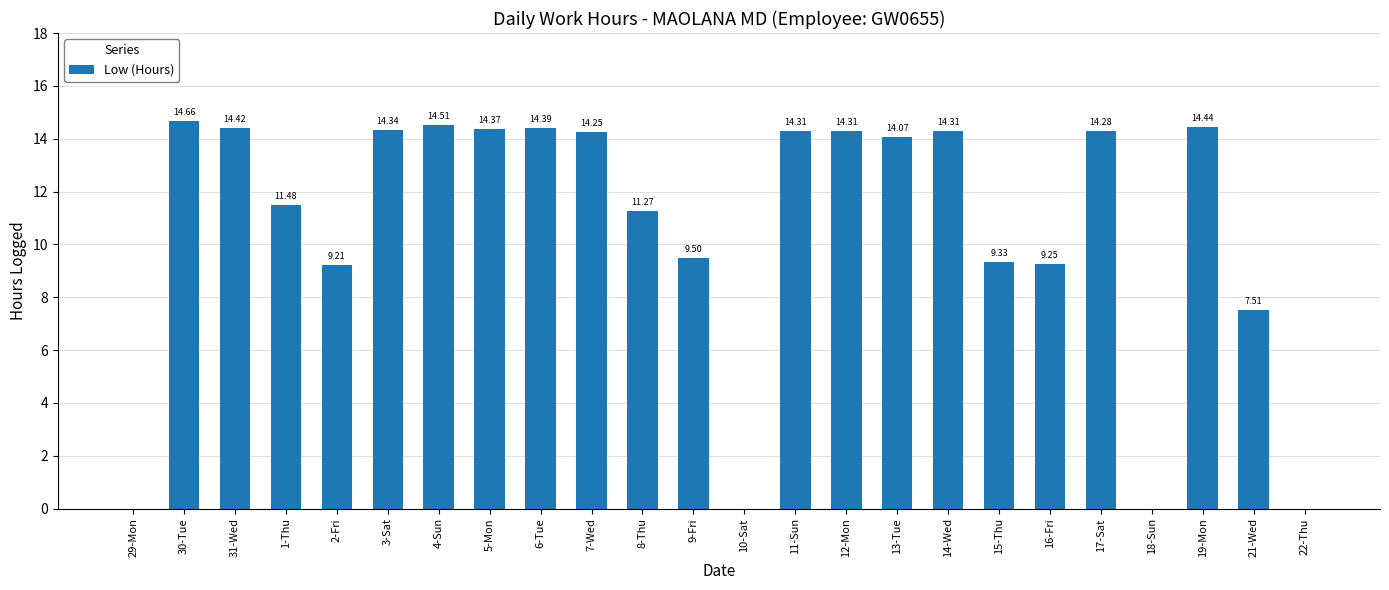

What is the sum of the values at 4-Sun and 15-Thu?

23.8